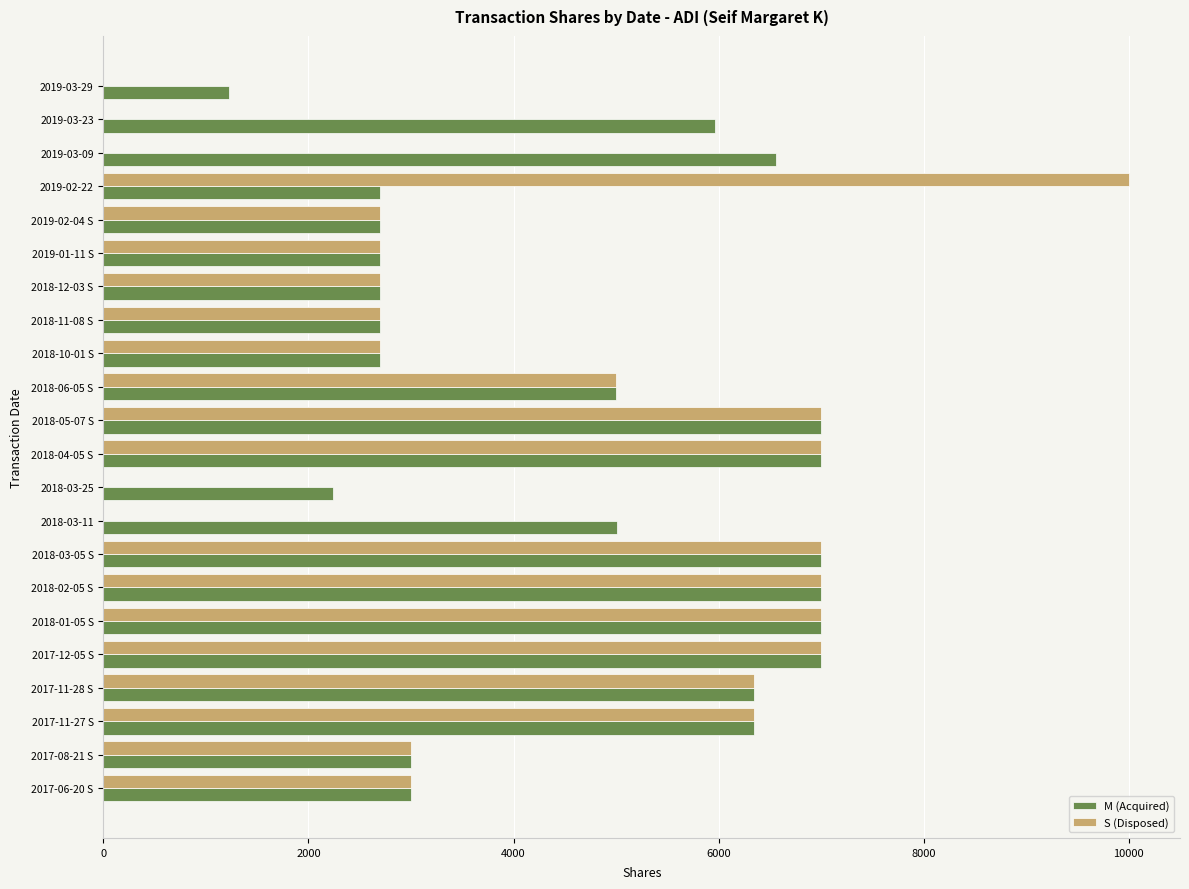

What is the highest value of the M (Acquired) series?

7000